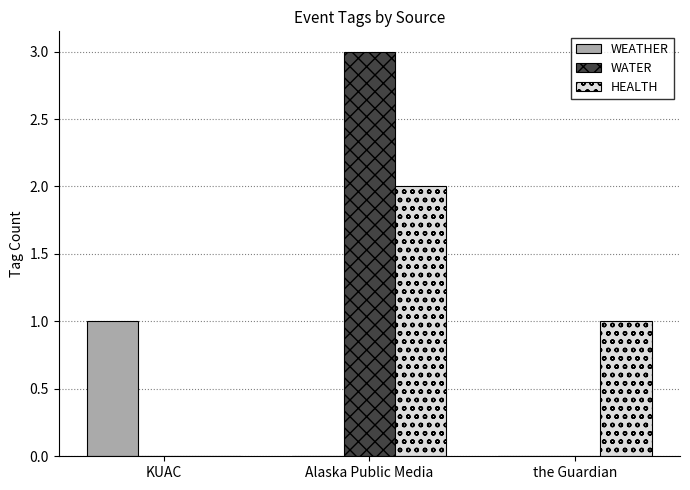

What are all the series names shown in the legend?

WEATHER, WATER, HEALTH